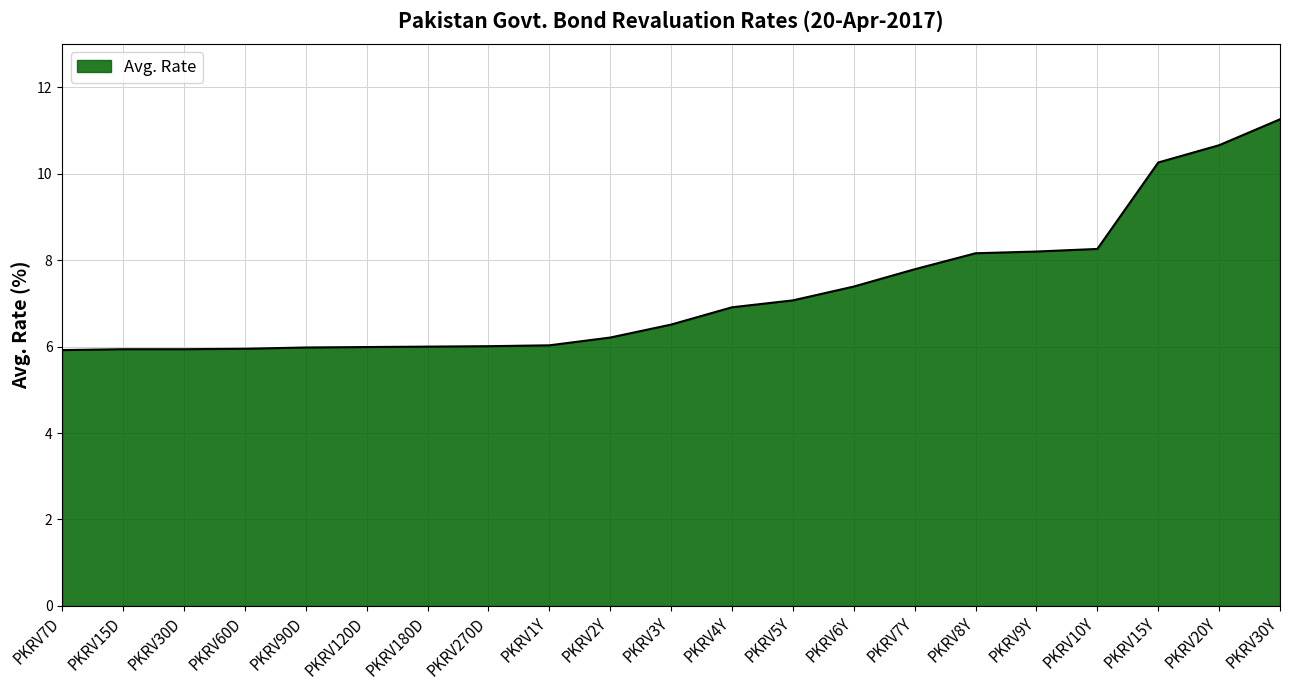

Read the value at PKRV10Y.

8.3